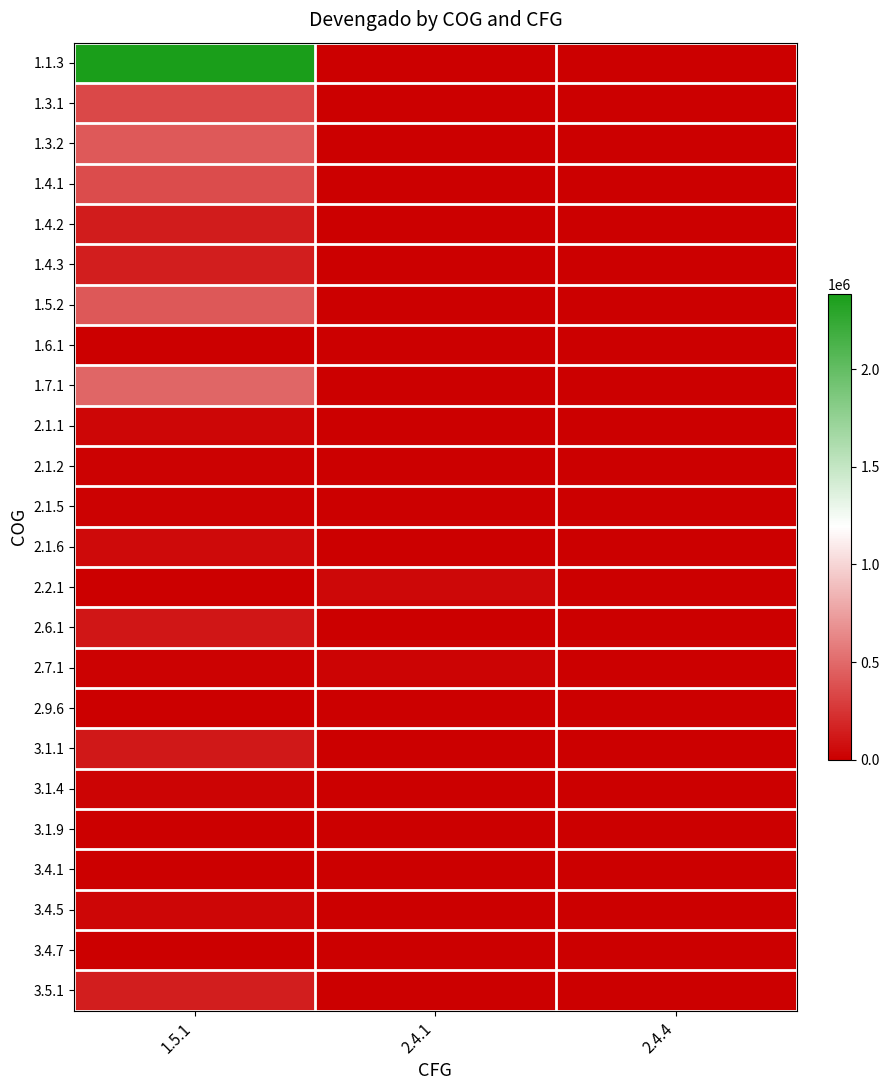

Reading left to right, extract all data points from this chart.

1.1.3: 1.5.1=2387283.3	2.4.1=0.0	2.4.4=0.0
1.3.1: 1.5.1=339182.0	2.4.1=0.0	2.4.4=0.0
1.3.2: 1.5.1=427988.0	2.4.1=0.0	2.4.4=0.0
1.4.1: 1.5.1=354643.5	2.4.1=0.0	2.4.4=0.0
1.4.2: 1.5.1=137076.2	2.4.1=0.0	2.4.4=0.0
1.4.3: 1.5.1=141044.7	2.4.1=0.0	2.4.4=0.0
1.5.2: 1.5.1=417836.0	2.4.1=0.0	2.4.4=0.0
1.6.1: 1.5.1=0.0	2.4.1=0.0	2.4.4=0.0
1.7.1: 1.5.1=476940.8	2.4.1=0.0	2.4.4=0.0
2.1.1: 1.5.1=30118.5	2.4.1=3000.0	2.4.4=0.0
2.1.2: 1.5.1=13548.8	2.4.1=0.0	2.4.4=0.0
2.1.5: 1.5.1=17527.4	2.4.1=0.0	2.4.4=0.0
2.1.6: 1.5.1=52872.2	2.4.1=0.0	2.4.4=0.0
2.2.1: 1.5.1=5597.1	2.4.1=40397.6	2.4.4=0.0
2.6.1: 1.5.1=109180.9	2.4.1=0.0	2.4.4=0.0
2.7.1: 1.5.1=17947.2	2.4.1=26990.0	2.4.4=0.0
2.9.6: 1.5.1=3359.0	2.4.1=0.0	2.4.4=0.0
3.1.1: 1.5.1=118980.0	2.4.1=0.0	2.4.4=0.0
3.1.4: 1.5.1=18810.0	2.4.1=0.0	2.4.4=0.0
3.1.9: 1.5.1=4292.0	2.4.1=0.0	2.4.4=0.0
3.4.1: 1.5.1=4782.7	2.4.1=0.0	2.4.4=0.0
3.4.5: 1.5.1=31525.9	2.4.1=0.0	2.4.4=0.0
3.4.7: 1.5.1=865.0	2.4.1=0.0	2.4.4=0.0
3.5.1: 1.5.1=145885.5	2.4.1=0.0	2.4.4=0.0